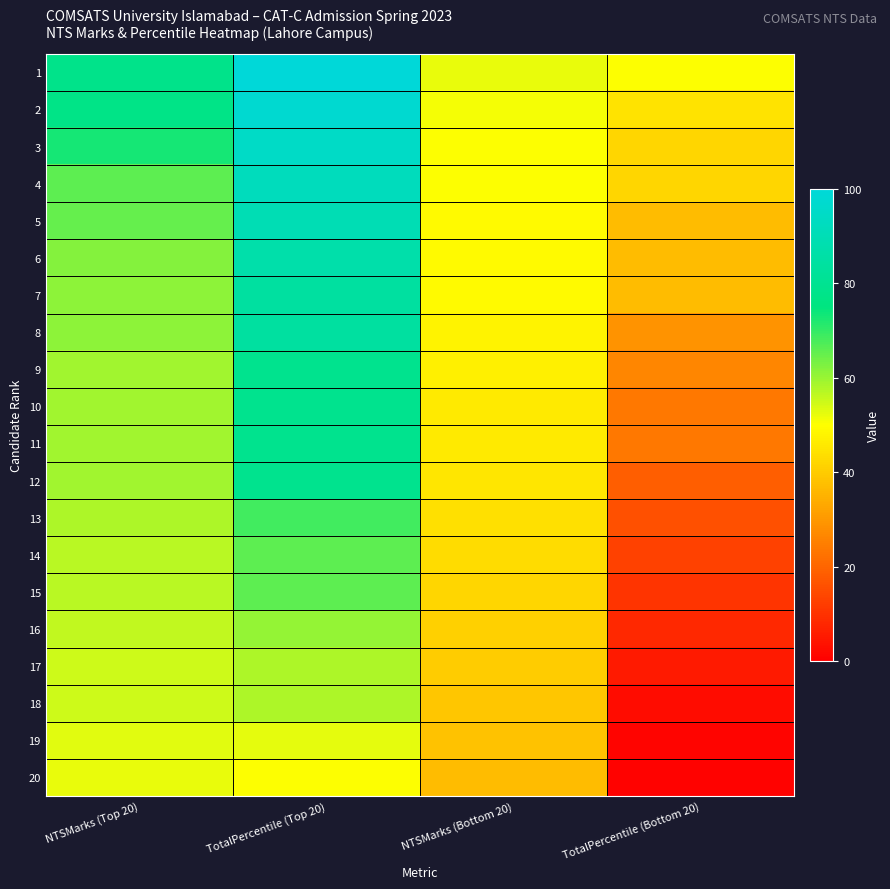

Reading left to right, extract all data points from this chart.

1: NTSMarks (Top 20)=78.0	TotalPercentile (Top 20)=100.0	NTSMarks (Bottom 20)=52.0	TotalPercentile (Bottom 20)=50.0
2: NTSMarks (Top 20)=77.0	TotalPercentile (Top 20)=97.4	NTSMarks (Bottom 20)=51.0	TotalPercentile (Bottom 20)=44.7
3: NTSMarks (Top 20)=73.0	TotalPercentile (Top 20)=94.7	NTSMarks (Bottom 20)=50.0	TotalPercentile (Bottom 20)=42.1
4: NTSMarks (Top 20)=66.0	TotalPercentile (Top 20)=92.1	NTSMarks (Bottom 20)=50.0	TotalPercentile (Bottom 20)=42.1
5: NTSMarks (Top 20)=65.0	TotalPercentile (Top 20)=89.5	NTSMarks (Bottom 20)=49.0	TotalPercentile (Bottom 20)=36.8
6: NTSMarks (Top 20)=62.0	TotalPercentile (Top 20)=86.8	NTSMarks (Bottom 20)=49.0	TotalPercentile (Bottom 20)=36.8
7: NTSMarks (Top 20)=61.0	TotalPercentile (Top 20)=84.2	NTSMarks (Bottom 20)=49.0	TotalPercentile (Bottom 20)=36.8
8: NTSMarks (Top 20)=61.0	TotalPercentile (Top 20)=84.2	NTSMarks (Bottom 20)=48.0	TotalPercentile (Bottom 20)=28.9
9: NTSMarks (Top 20)=59.0	TotalPercentile (Top 20)=79.0	NTSMarks (Bottom 20)=47.0	TotalPercentile (Bottom 20)=26.3
10: NTSMarks (Top 20)=59.0	TotalPercentile (Top 20)=79.0	NTSMarks (Bottom 20)=46.0	TotalPercentile (Bottom 20)=23.7
11: NTSMarks (Top 20)=59.0	TotalPercentile (Top 20)=79.0	NTSMarks (Bottom 20)=46.0	TotalPercentile (Bottom 20)=23.7
12: NTSMarks (Top 20)=59.0	TotalPercentile (Top 20)=79.0	NTSMarks (Bottom 20)=45.0	TotalPercentile (Bottom 20)=18.4
13: NTSMarks (Top 20)=58.0	TotalPercentile (Top 20)=68.4	NTSMarks (Bottom 20)=44.0	TotalPercentile (Bottom 20)=15.8
14: NTSMarks (Top 20)=57.0	TotalPercentile (Top 20)=65.8	NTSMarks (Bottom 20)=43.0	TotalPercentile (Bottom 20)=13.2
15: NTSMarks (Top 20)=57.0	TotalPercentile (Top 20)=65.8	NTSMarks (Bottom 20)=42.0	TotalPercentile (Bottom 20)=10.5
16: NTSMarks (Top 20)=56.0	TotalPercentile (Top 20)=60.5	NTSMarks (Bottom 20)=41.0	TotalPercentile (Bottom 20)=7.9
17: NTSMarks (Top 20)=55.0	TotalPercentile (Top 20)=57.9	NTSMarks (Bottom 20)=40.0	TotalPercentile (Bottom 20)=5.3
18: NTSMarks (Top 20)=55.0	TotalPercentile (Top 20)=57.9	NTSMarks (Bottom 20)=39.0	TotalPercentile (Bottom 20)=2.6
19: NTSMarks (Top 20)=53.0	TotalPercentile (Top 20)=52.6	NTSMarks (Bottom 20)=38.0	TotalPercentile (Bottom 20)=1.0
20: NTSMarks (Top 20)=52.0	TotalPercentile (Top 20)=50.0	NTSMarks (Bottom 20)=37.0	TotalPercentile (Bottom 20)=0.5